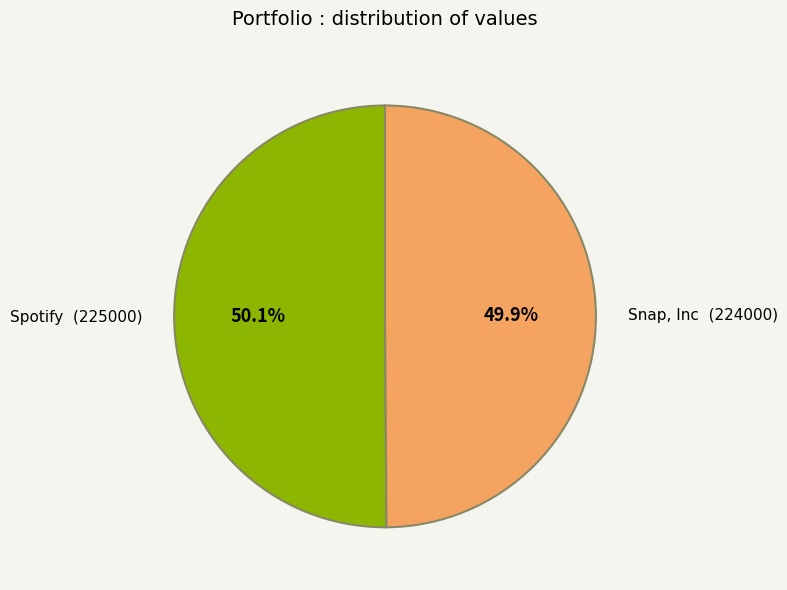

What is the ratio of the value at Spotify (225000) to the value at Snap, Inc (224000)?

1.0